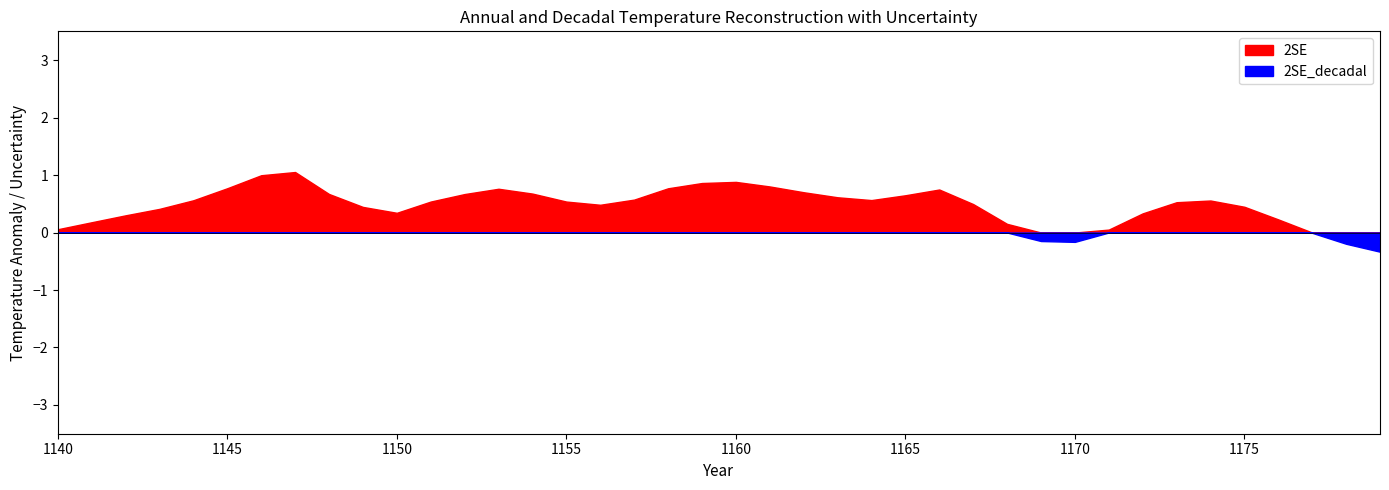

What is the average value of the 2SE series?

2.6